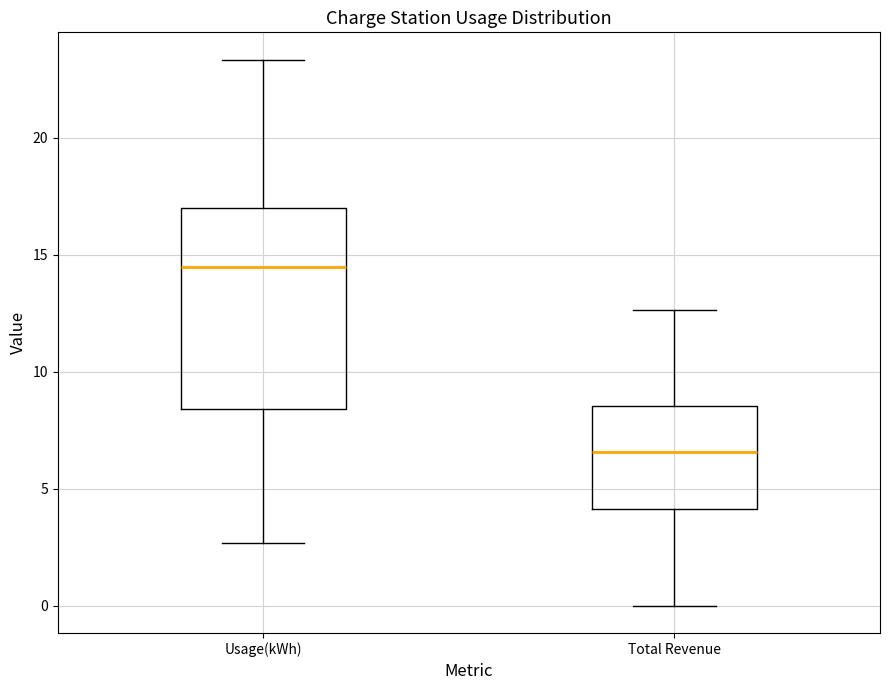

Comparing the boxes themselves (not the whiskers), which one is the tallest?

Usage(kWh)